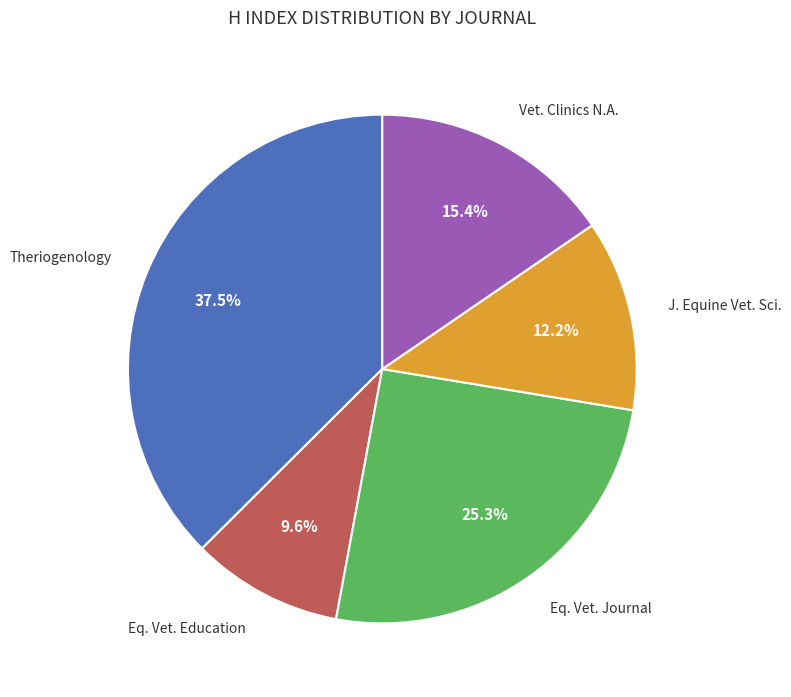

Does any single category account for the majority?

No